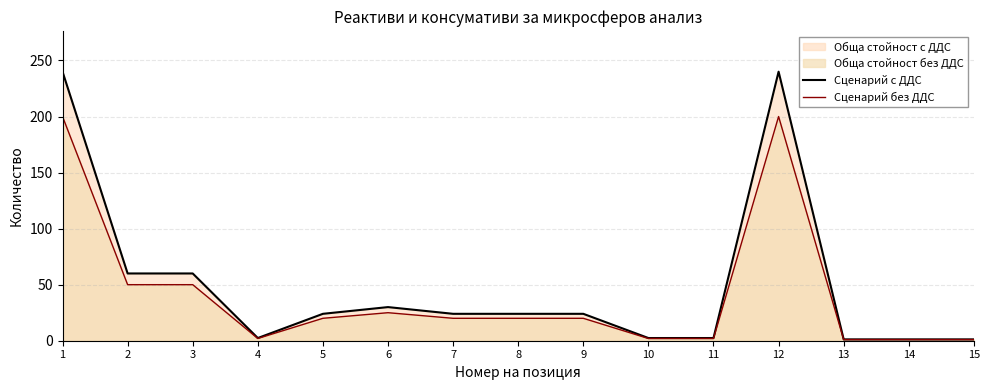

How many lines are shown in the chart?

2